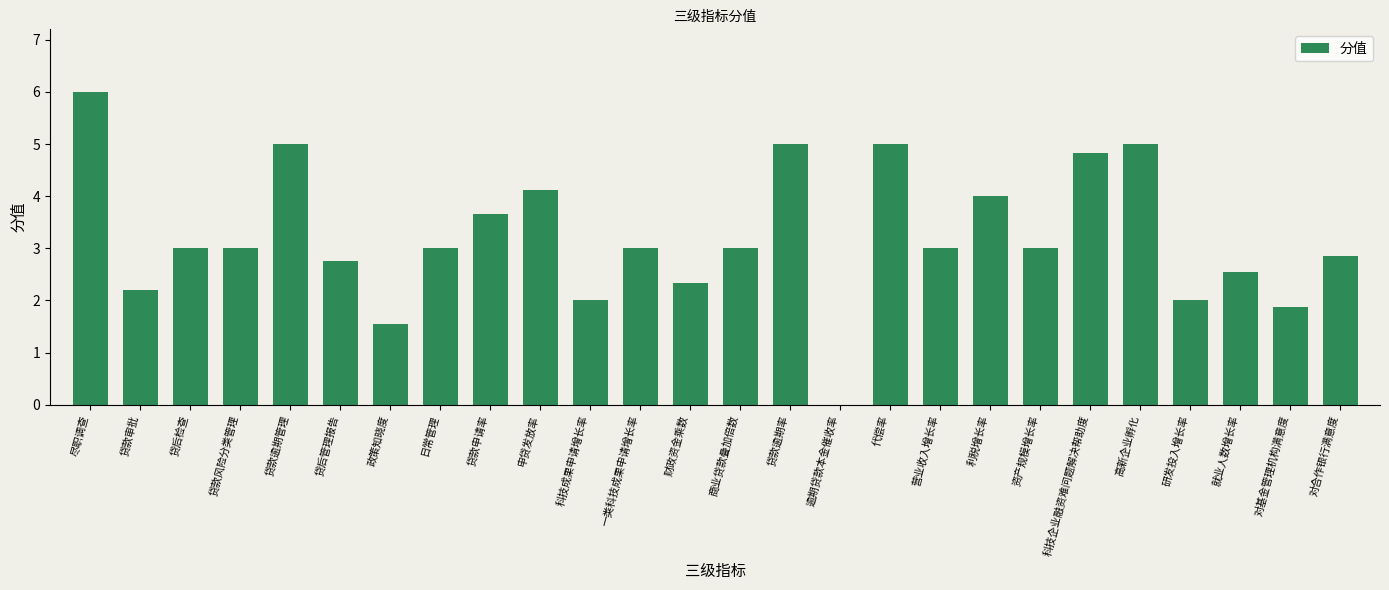

Is it true that the value at 尽职调查 is 10.2?

False